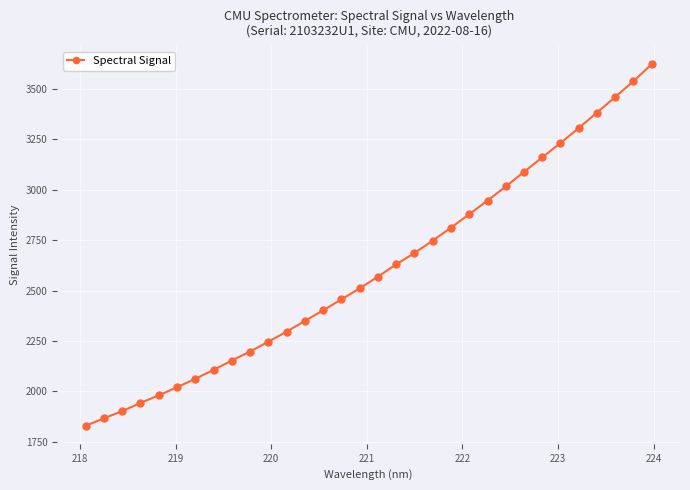

True or false: there are more than 2 points higher than both neighbors.

False